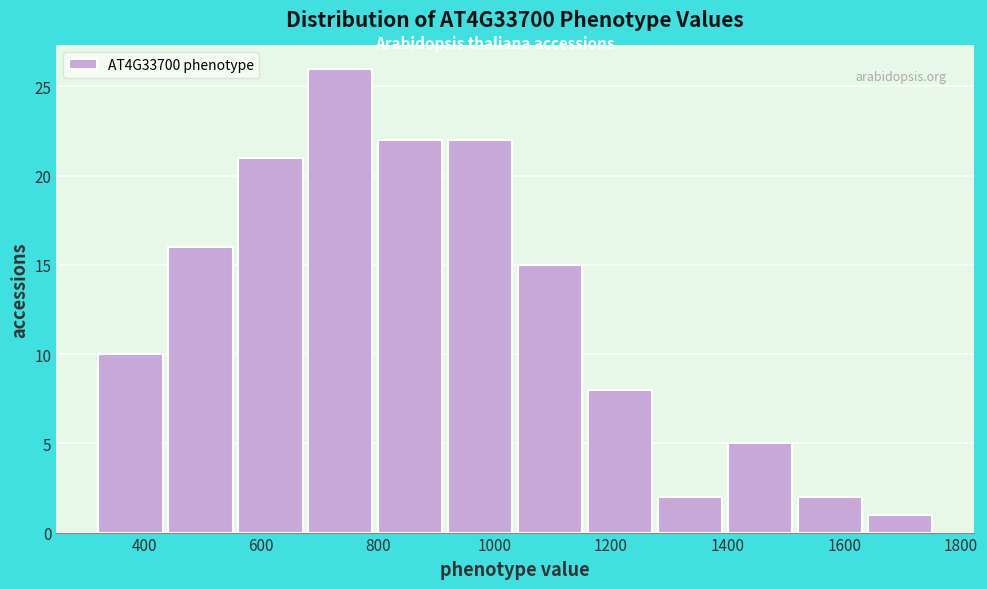

Reading left to right, transcribe this chart: for each bar, give the range it covers on the x-axis and its height. Neither the bar edges nor the heights are printed on the chart, so give them approximately, as read against the axes.

316 to 436: 10
436 to 556: 16
556 to 676: 21
676 to 796: 26
796 to 916: 22
916 to 1036: 22
1036 to 1156: 15
1156 to 1276: 8
1276 to 1396: 2
1396 to 1516: 5
1516 to 1636: 2
1636 to 1756: 1